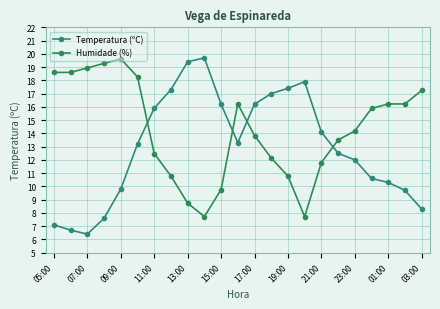

Reading right to left, transcribe all the data shown in this chart.

Temperatura (ºC): 8.3	9.7	10.3	10.6	12.0	12.5	14.1	17.9	17.4	17.0	16.2	13.3	16.2	19.7	19.4	17.3	15.9	13.2	9.8	7.6	6.4	6.7	7.1
Humidade (%): 17.2	16.2	16.2	15.9	14.2	13.5	11.8	7.7	10.8	12.1	13.8	16.2	9.8	7.7	8.7	10.8	12.5	18.3	19.6	19.3	18.9	18.6	18.6